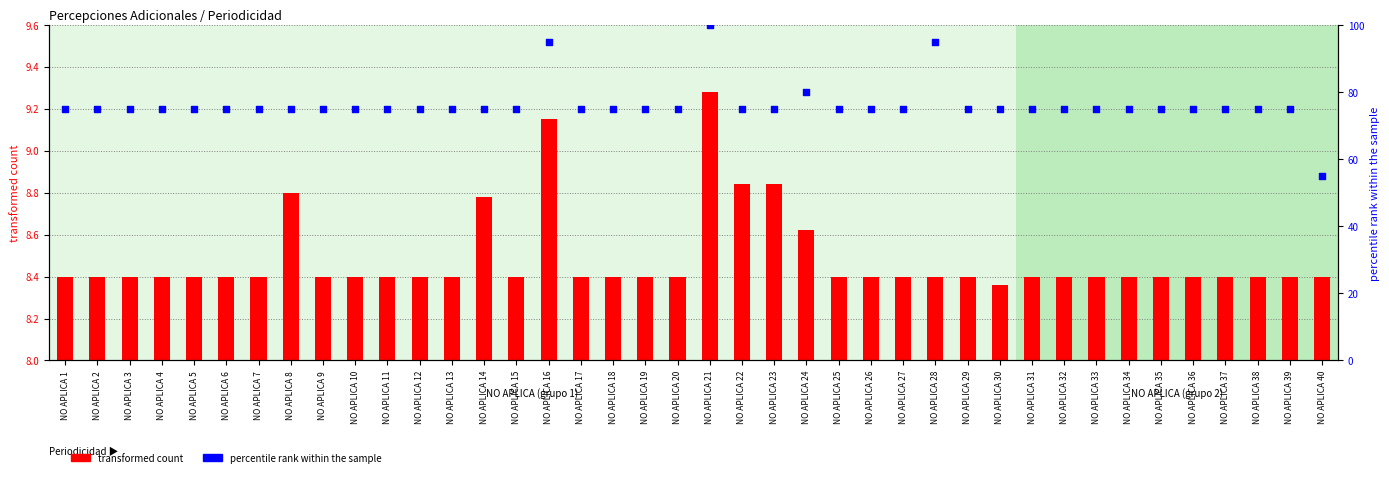

Which series reaches the minimum Y coordinate?

transformed count